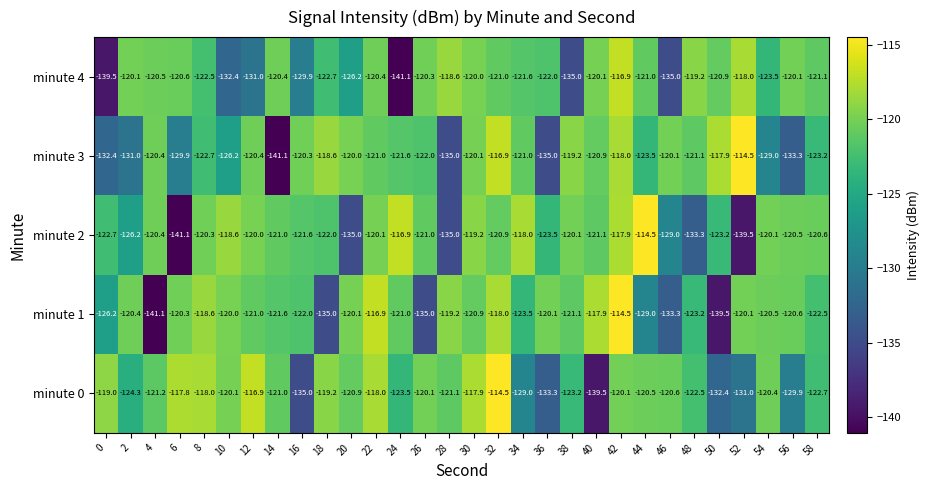

At 24, list the series in order from smallest to largest.

minute 4, minute 0, minute 3, minute 1, minute 2